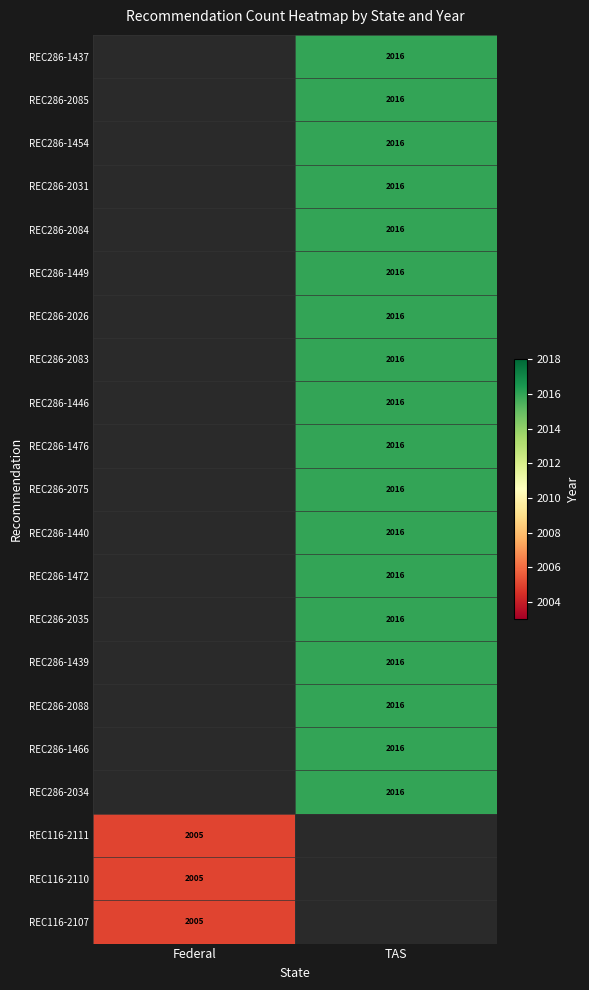

Is it true that REC286-2031 equals 2016 at TAS?

True